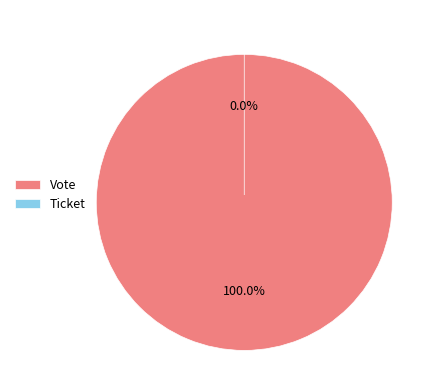

True or false: Ticket accounts for 7% of the total.

False